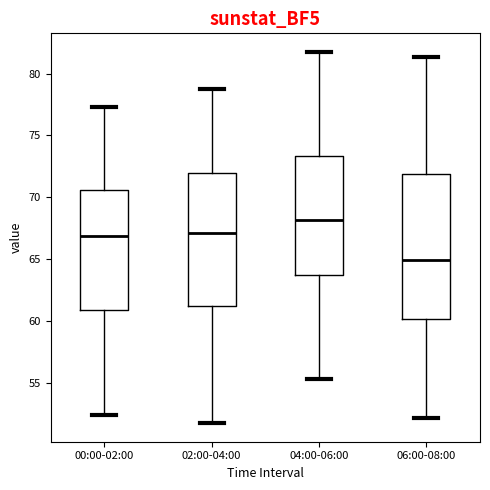

Which box has the highest median line?

04:00-06:00